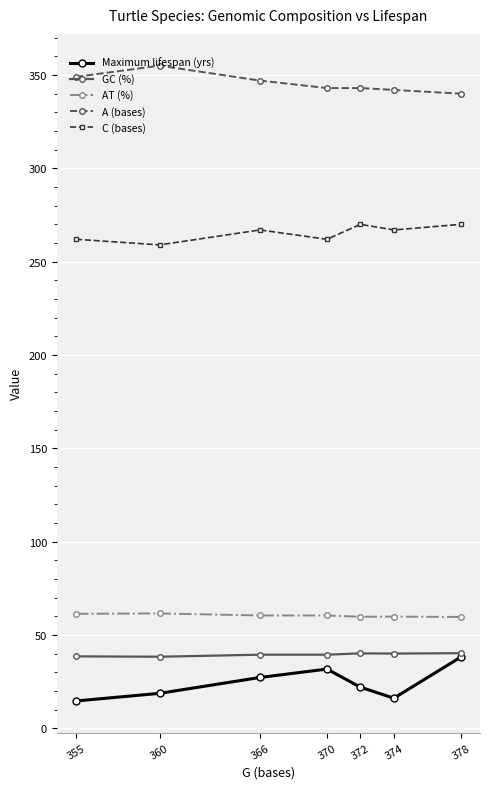

What is the value of the AT (%) point at the 7th from the left?

59.7